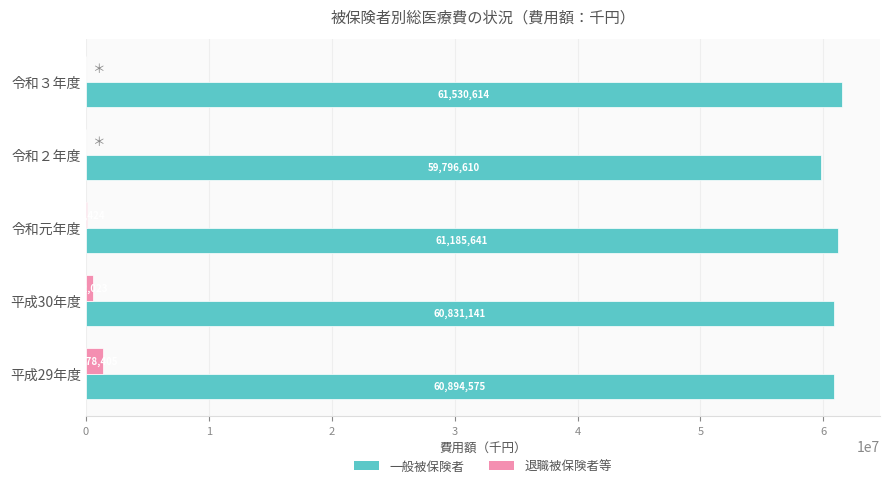

What is the sum of all 一般被保険者 values?

304238581